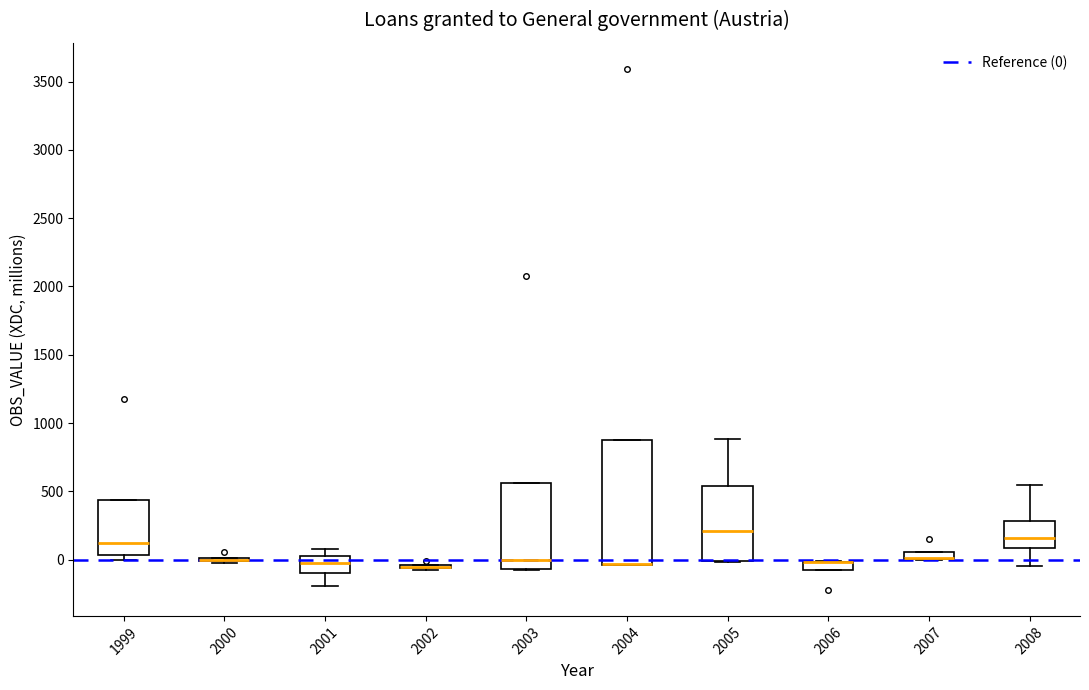

Where does the median line of the box at x = 1999 sit on the y-axis? The values are not printed on the chart, so give them approximately, as read against the axis.

100